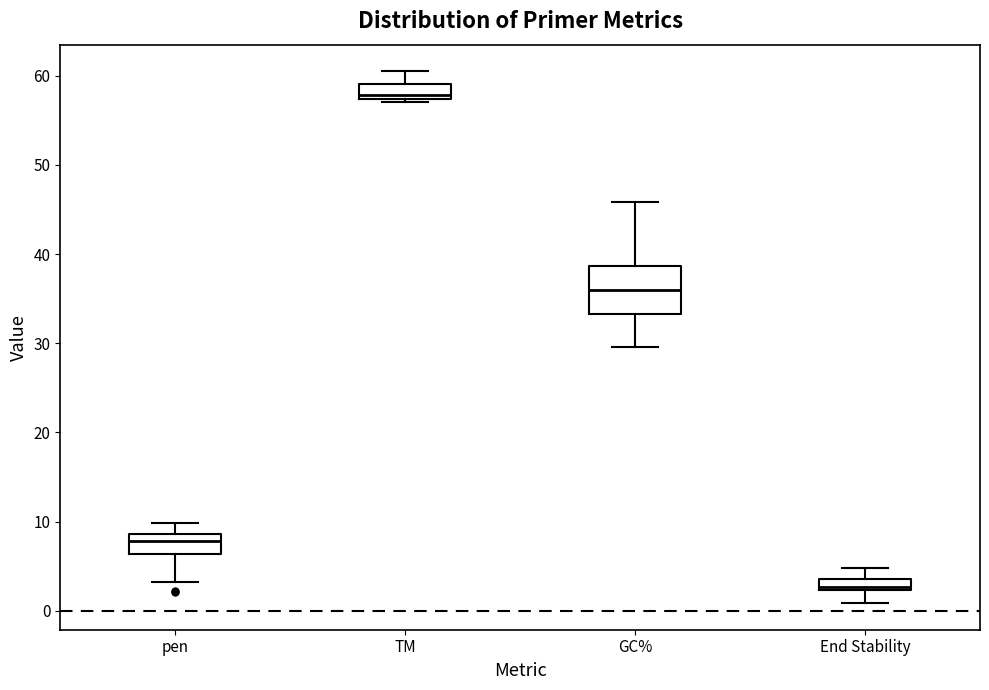

Where does the median line of the box for End Stability sit on the y-axis? The values are not printed on the chart, so give them approximately, as read against the axis.

3